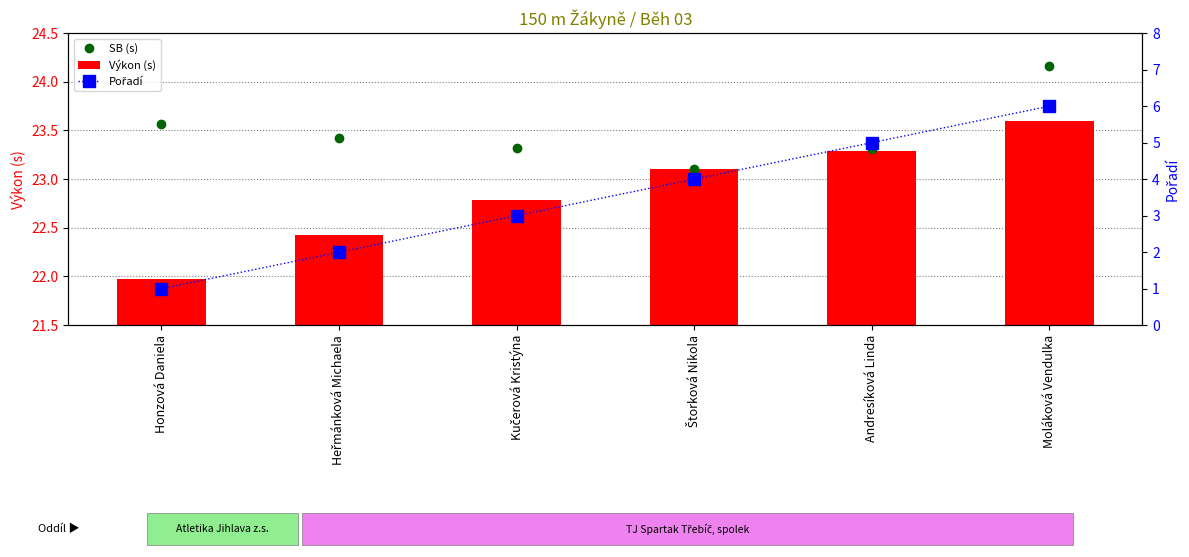

Rank the categories by SB (s) value from highest to lowest.

Moláková Vendulka, Honzová Daniela, Heřmánková Michaela, Kučerová Kristýna, Andresíková Linda, Štorková Nikola